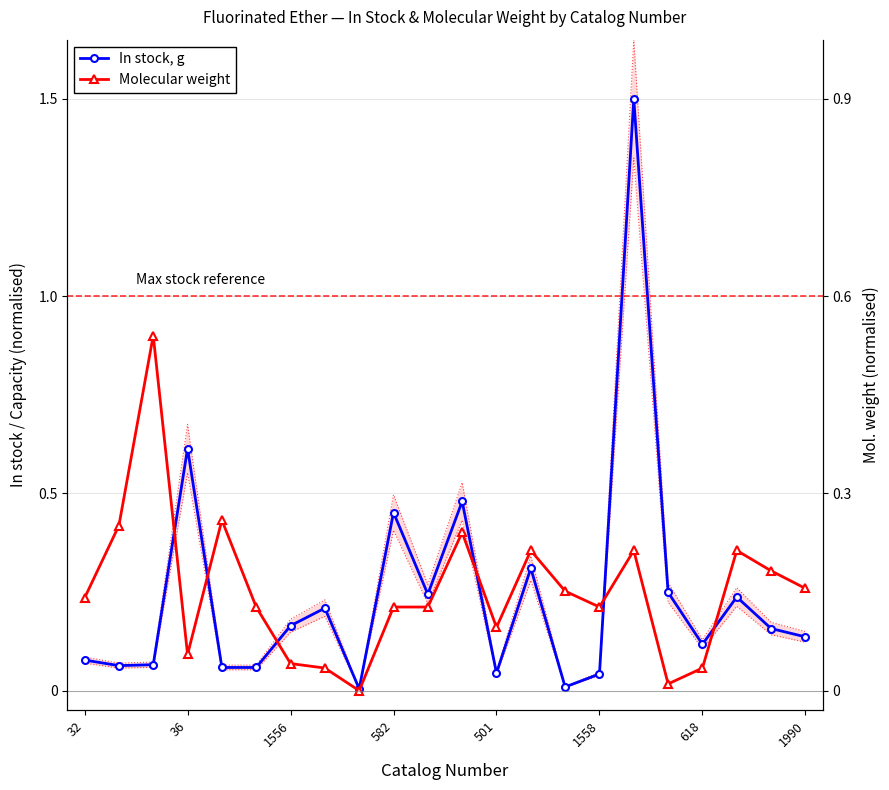

Which label corresponds to the smallest value in the chart?

8